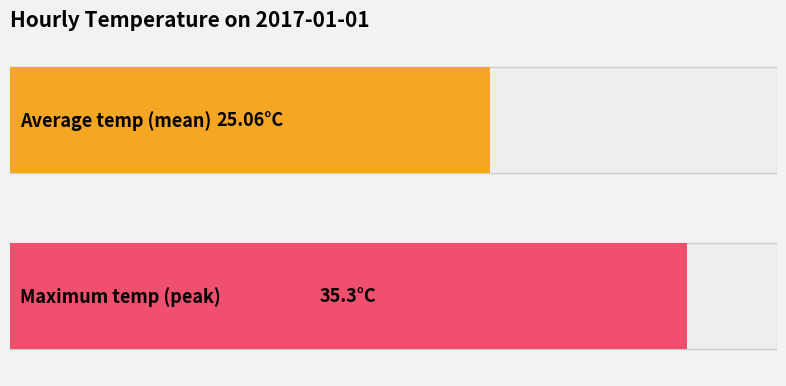

Which series has the widest spread of values?

Max temp